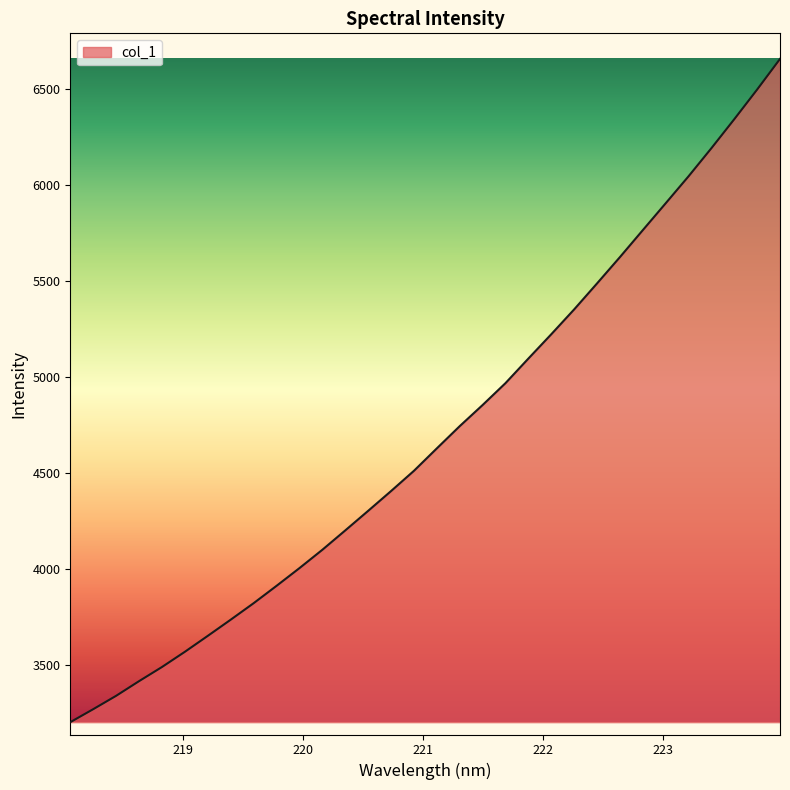

What is the minimum value shown in the chart?

3204.4